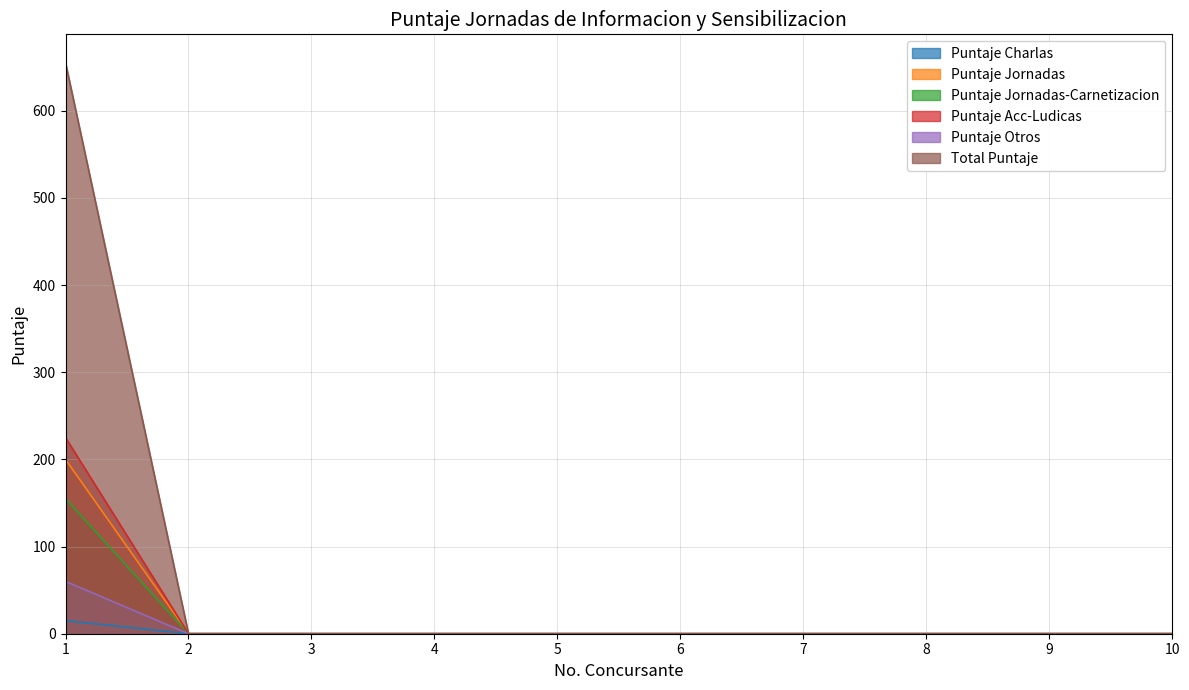

What is the average value of the Puntaje Jornadas series?

20